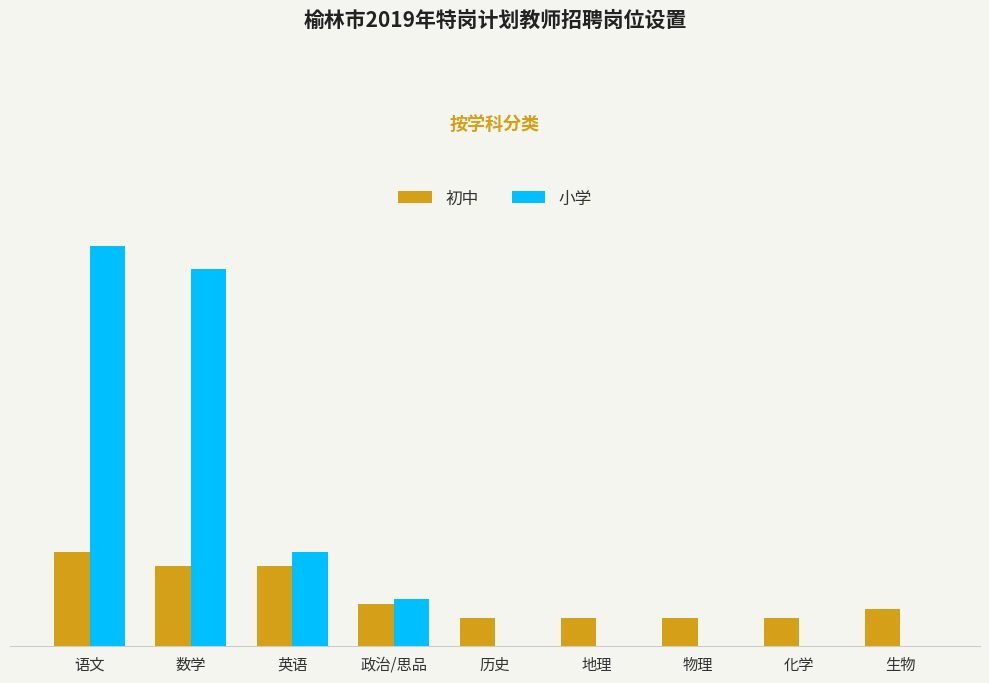

Is the value of 小学 at 政治/思品 greater than the value of 初中 at 物理?

Yes